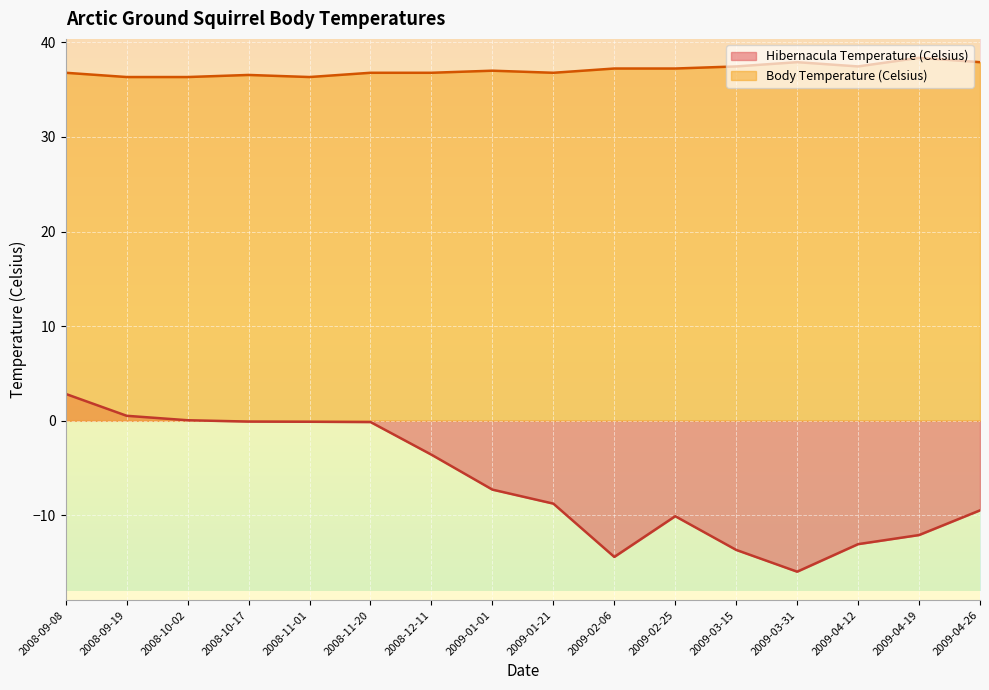

At how many categories does at least one series exceed 0?

16